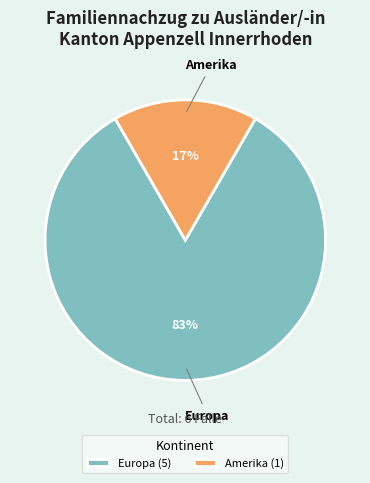

Which slice is the smallest?

Amerika (1)